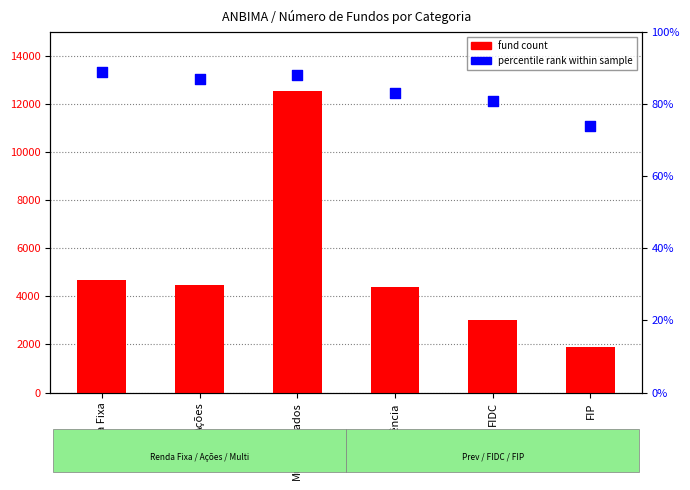

Is the value of percentile rank within sample at Ações greater than the value of fund count at Previdência?

No